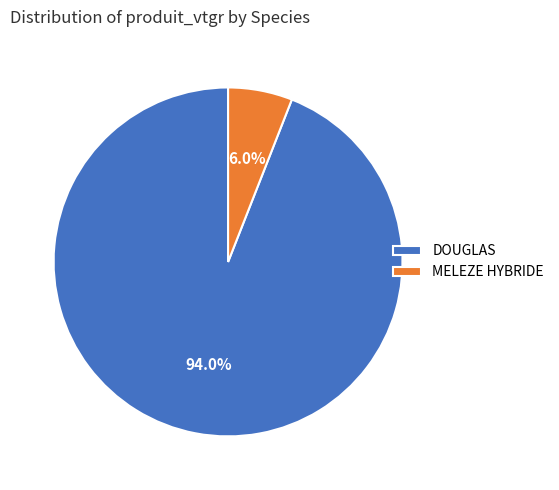

Is there a majority slice in this chart?

Yes